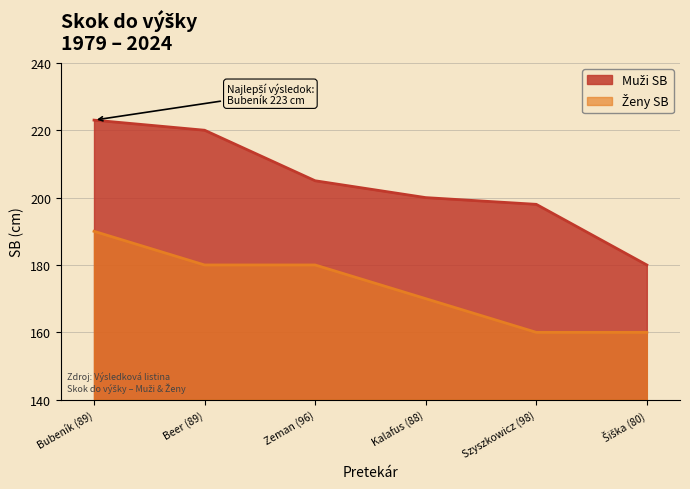

Is it true that Muži SB equals 205 at Zeman (96)?

True